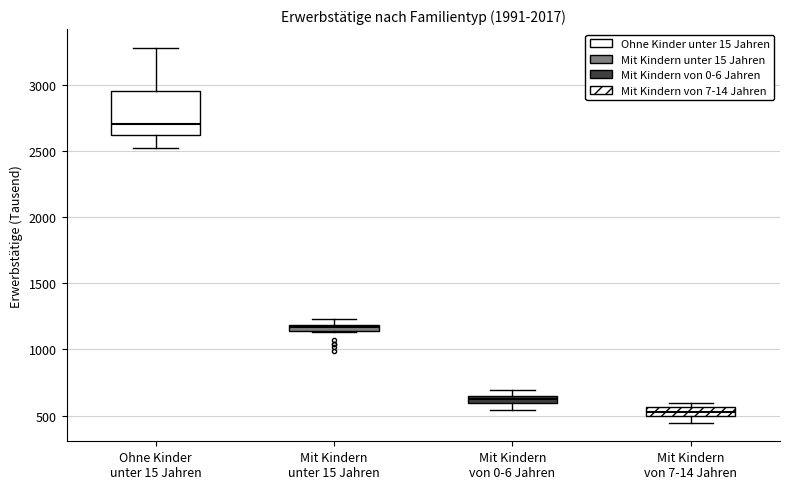

Which box has the highest median line?

Ohne Kinder unter 15 Jahren